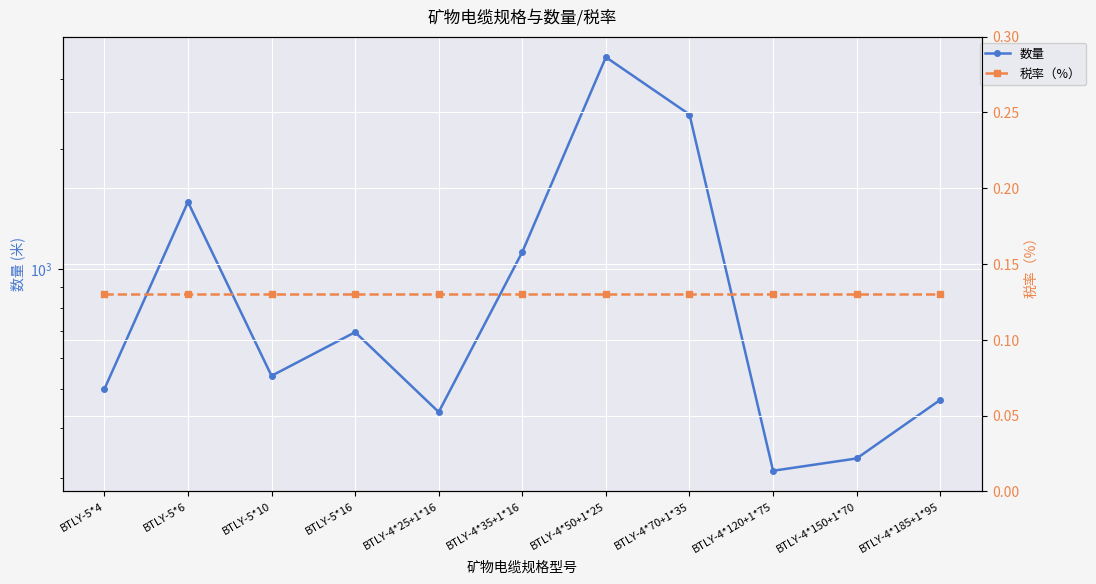

List the series in order of their overall mean, highest first.

数量, 税率（%）